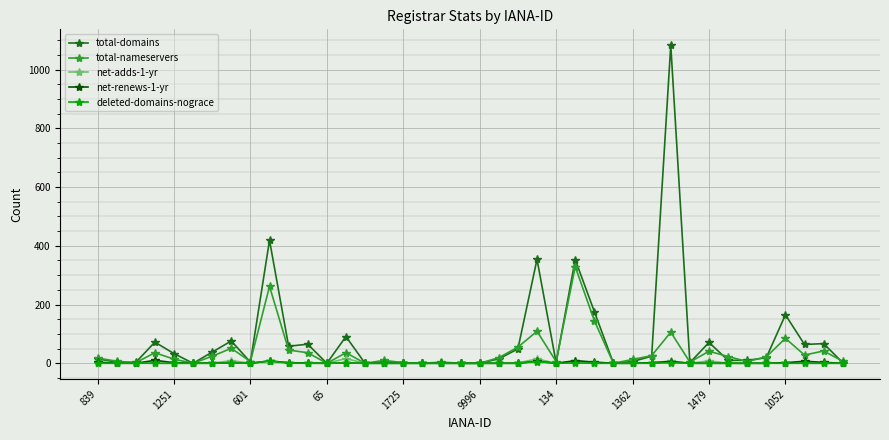

True or false: deleted-domains-nograce has more than 1 points higher than both neighbors.

True